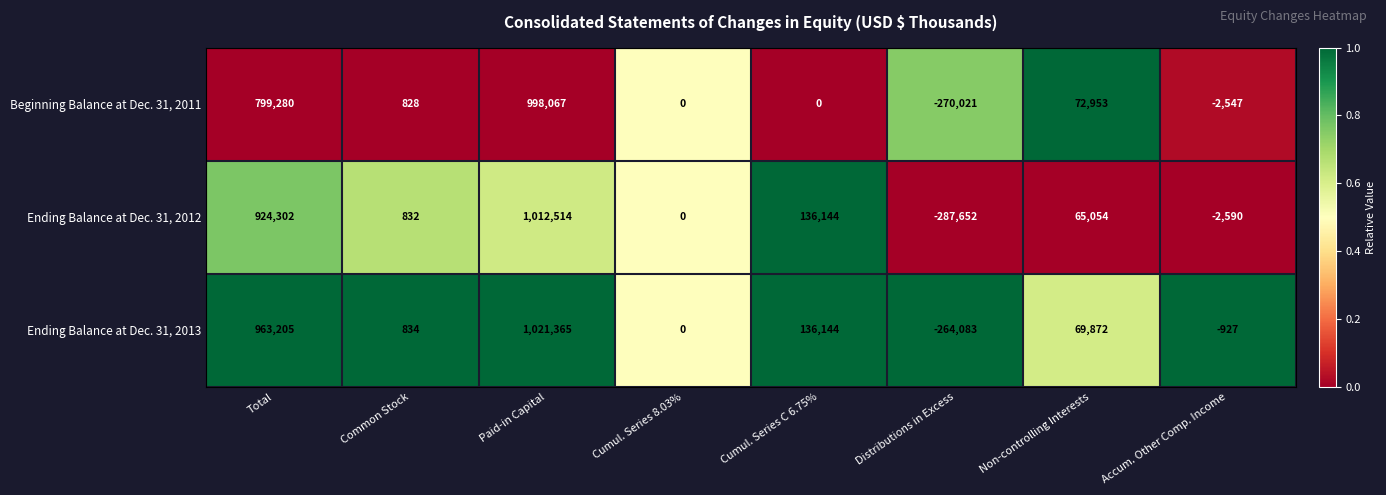

Which series has the largest total across all categories?

Ending Balance at Dec. 31, 2013